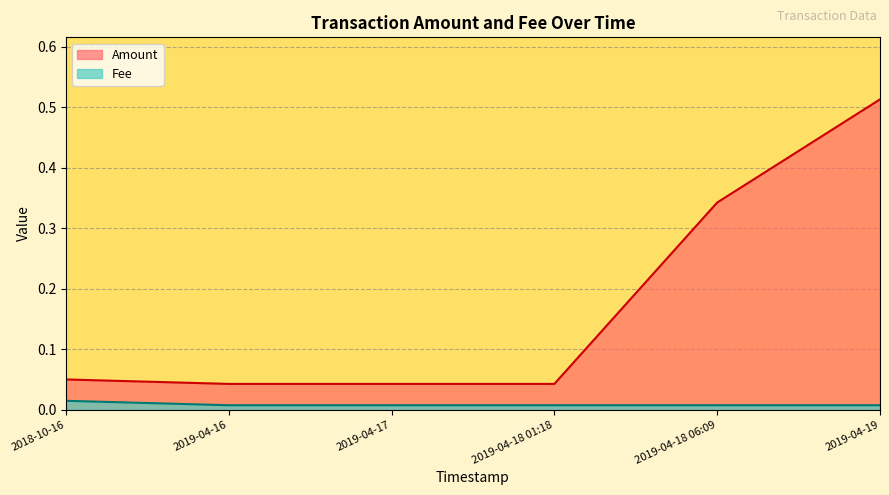

Between 2019-04-16 and 2019-04-19, which series saw the biggest shift?

Amount